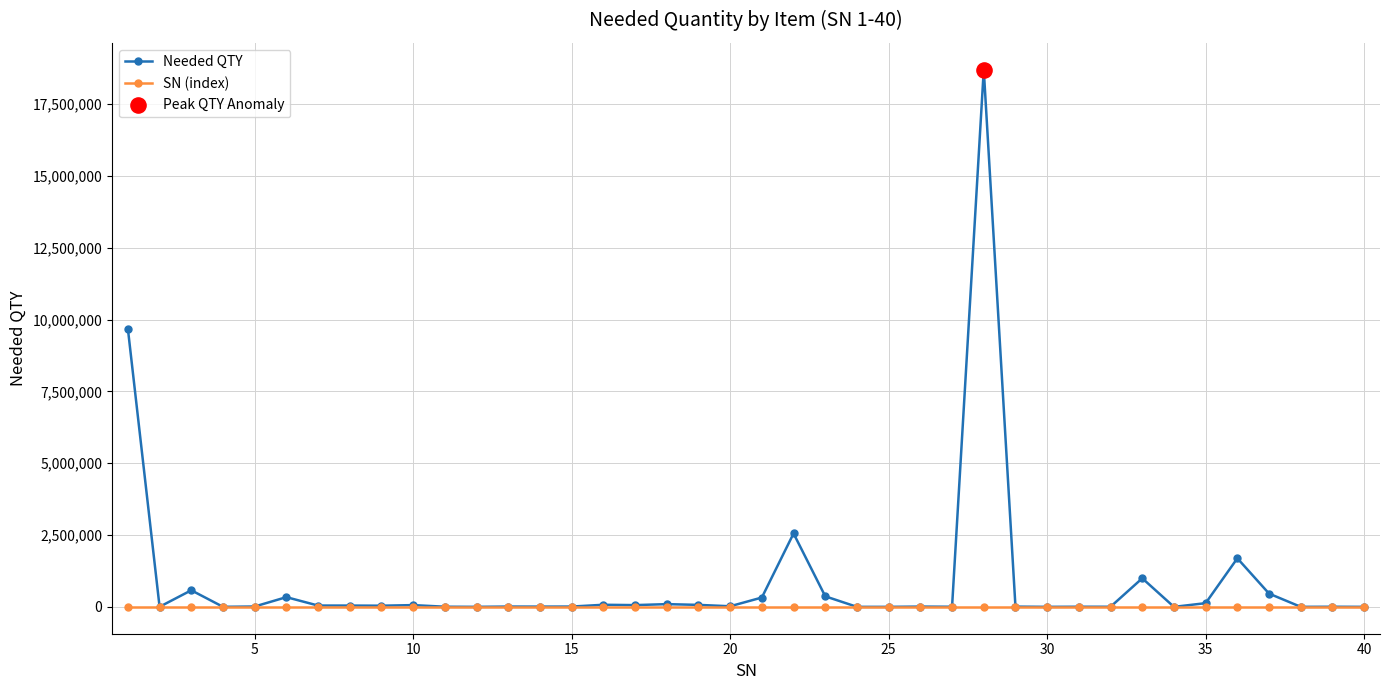

Which series has the largest total across all categories?

Needed QTY